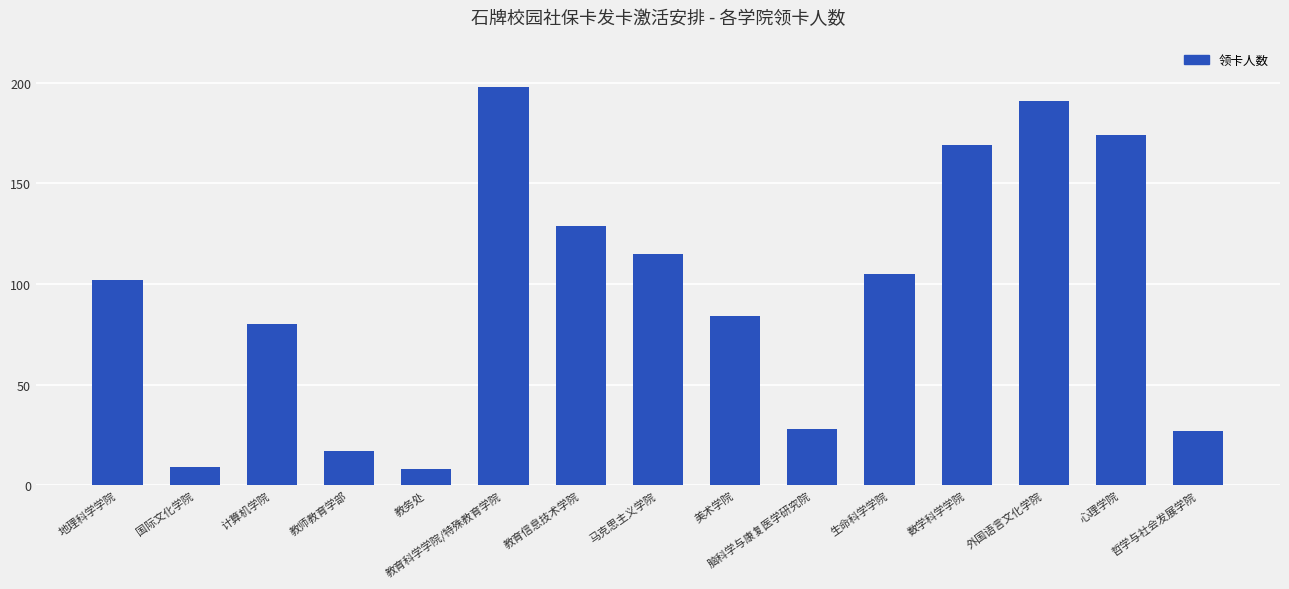

What is the sum of all values?

1436